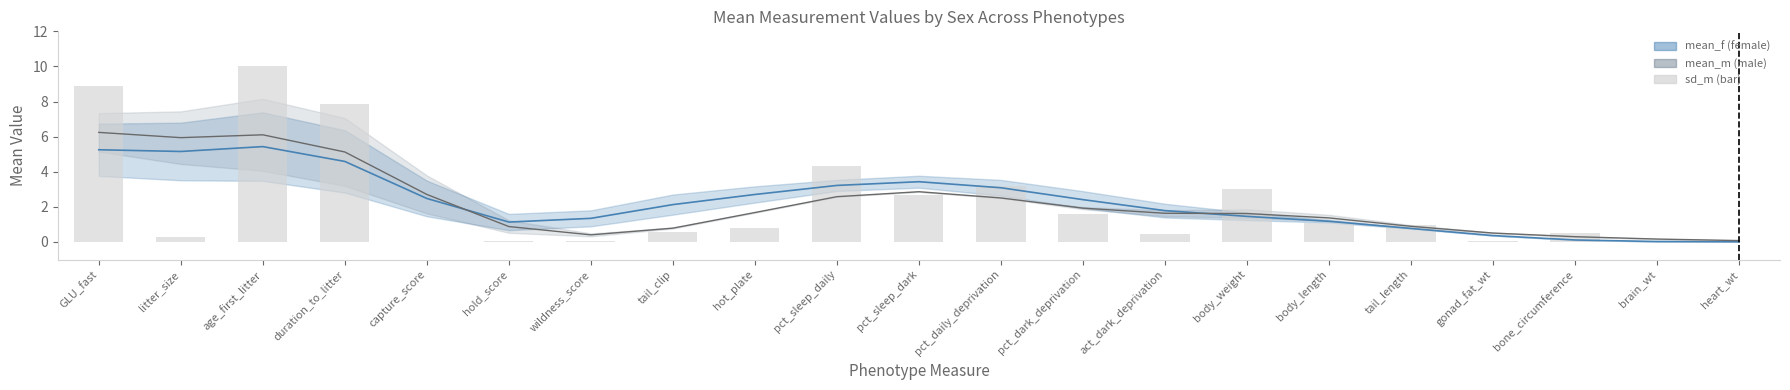

Count the number of values greater than 0.

20